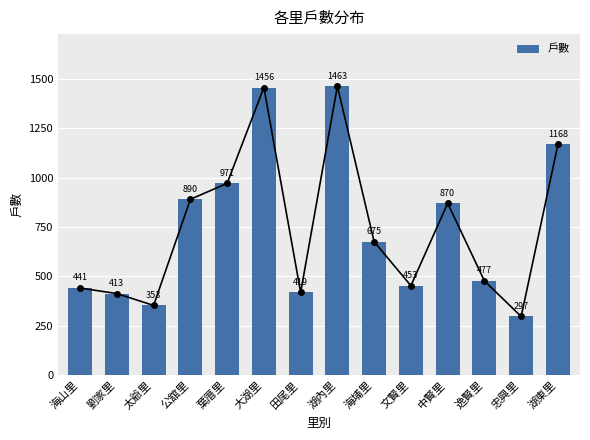

What is the sum of all values?

10346